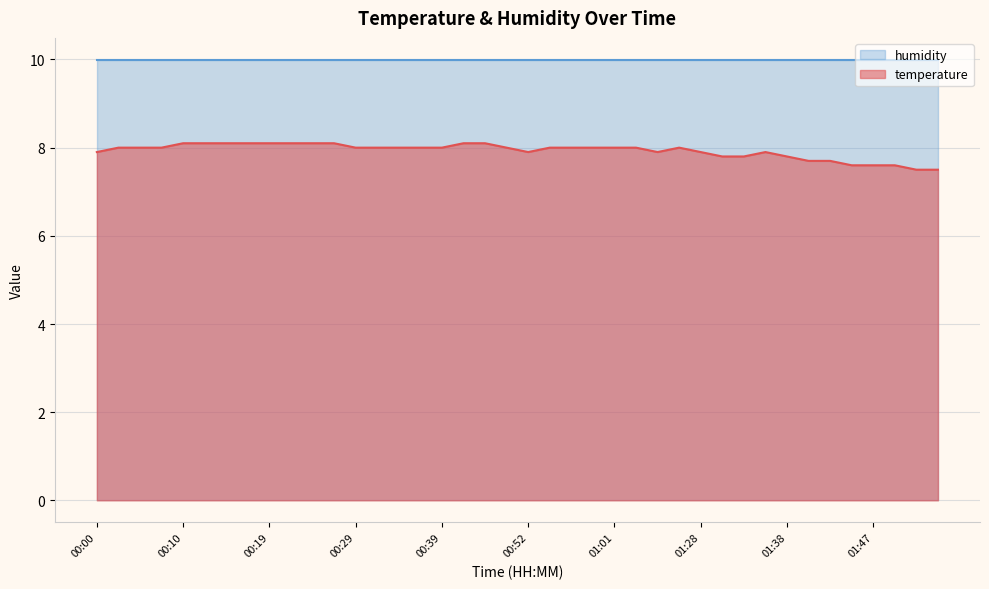

Read the value at 01:33.

7.8